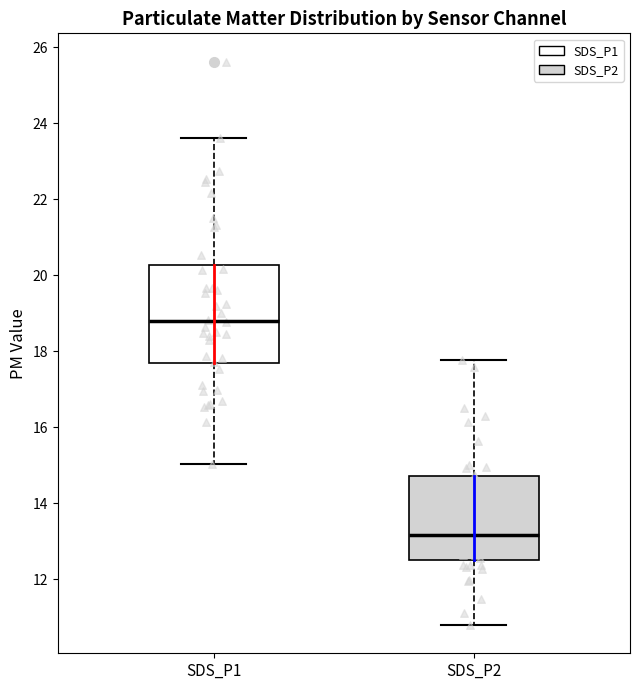

Reading left to right, read every box against the y-axis: the position of its median line, the range the box covers, and the ends of its whiskers. The values are not printed on the chart, so give them approximately, as read against the axis.

SDS_P1: median 18.8, box 17.6 to 20.2, whiskers 15.0 to 23.6
SDS_P2: median 13.2, box 12.6 to 14.8, whiskers 10.8 to 17.8